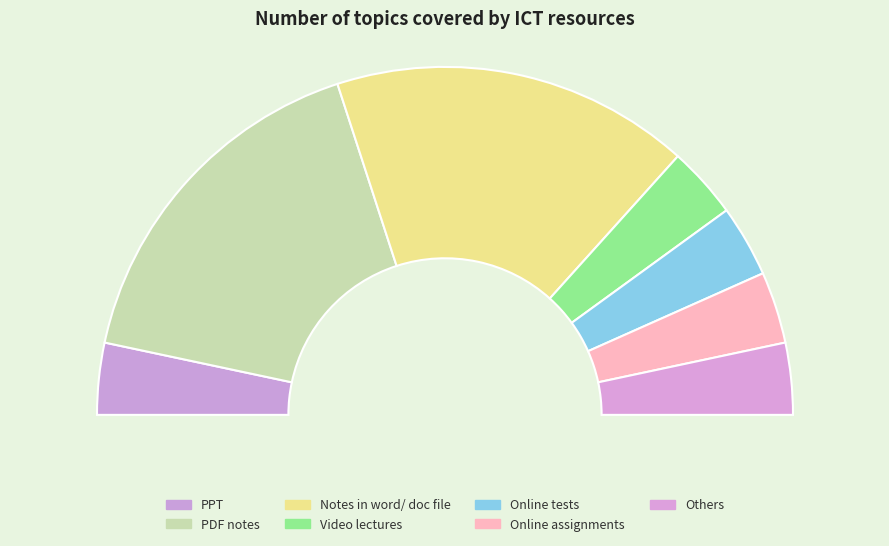

To the nearest percent, what is the average slice percentage?

14%